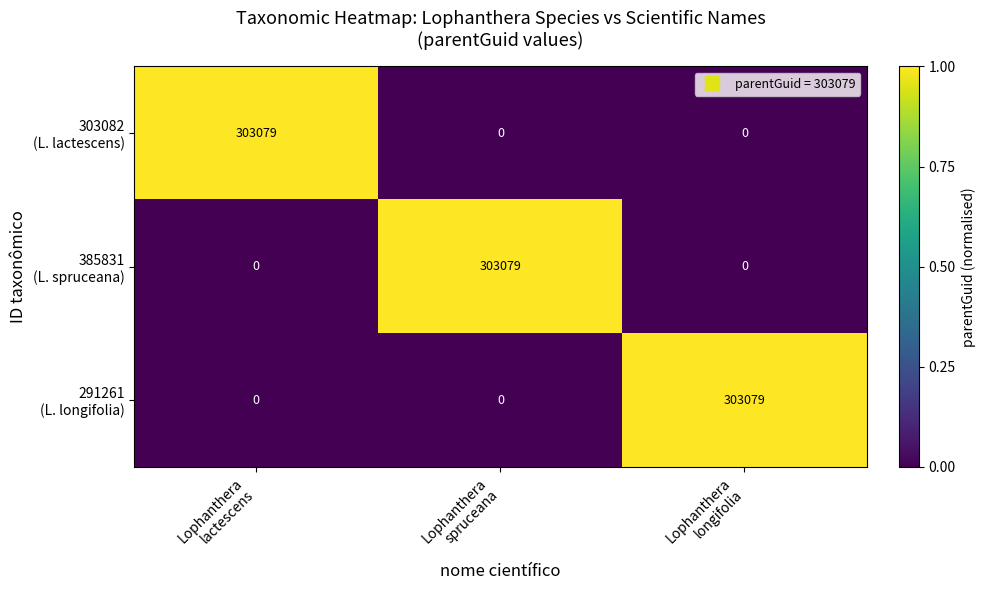

At how many categories does at least one series exceed 106836?

3